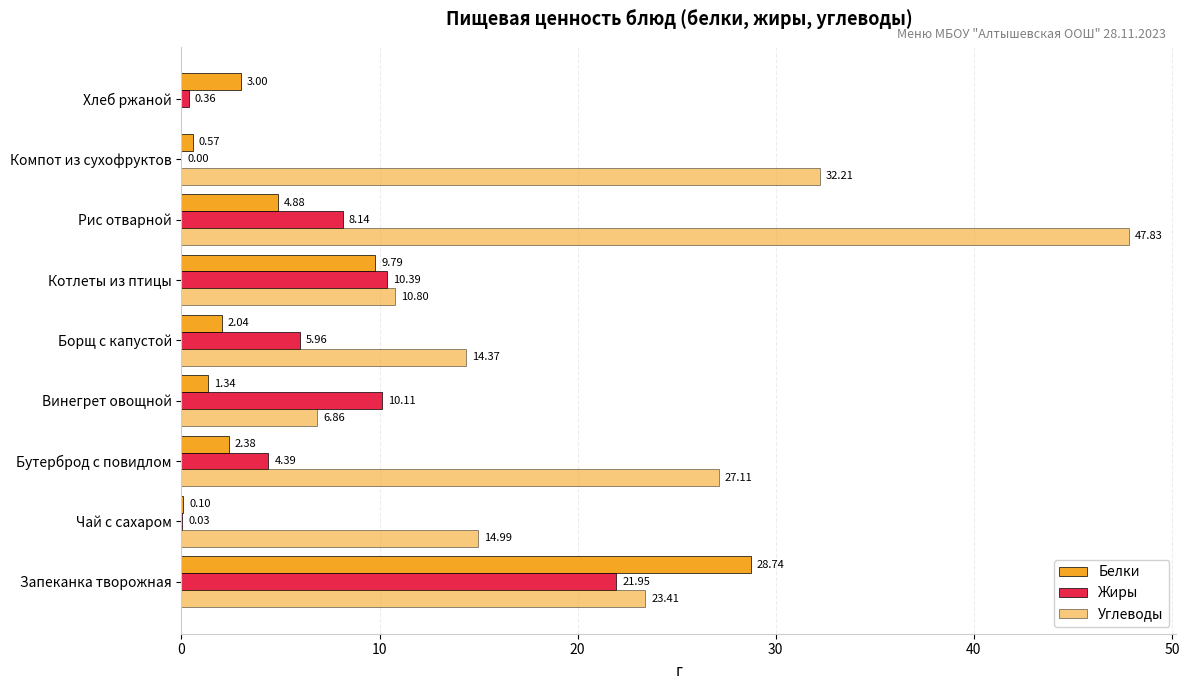

How many values in the Жиры series exceed 5?

5